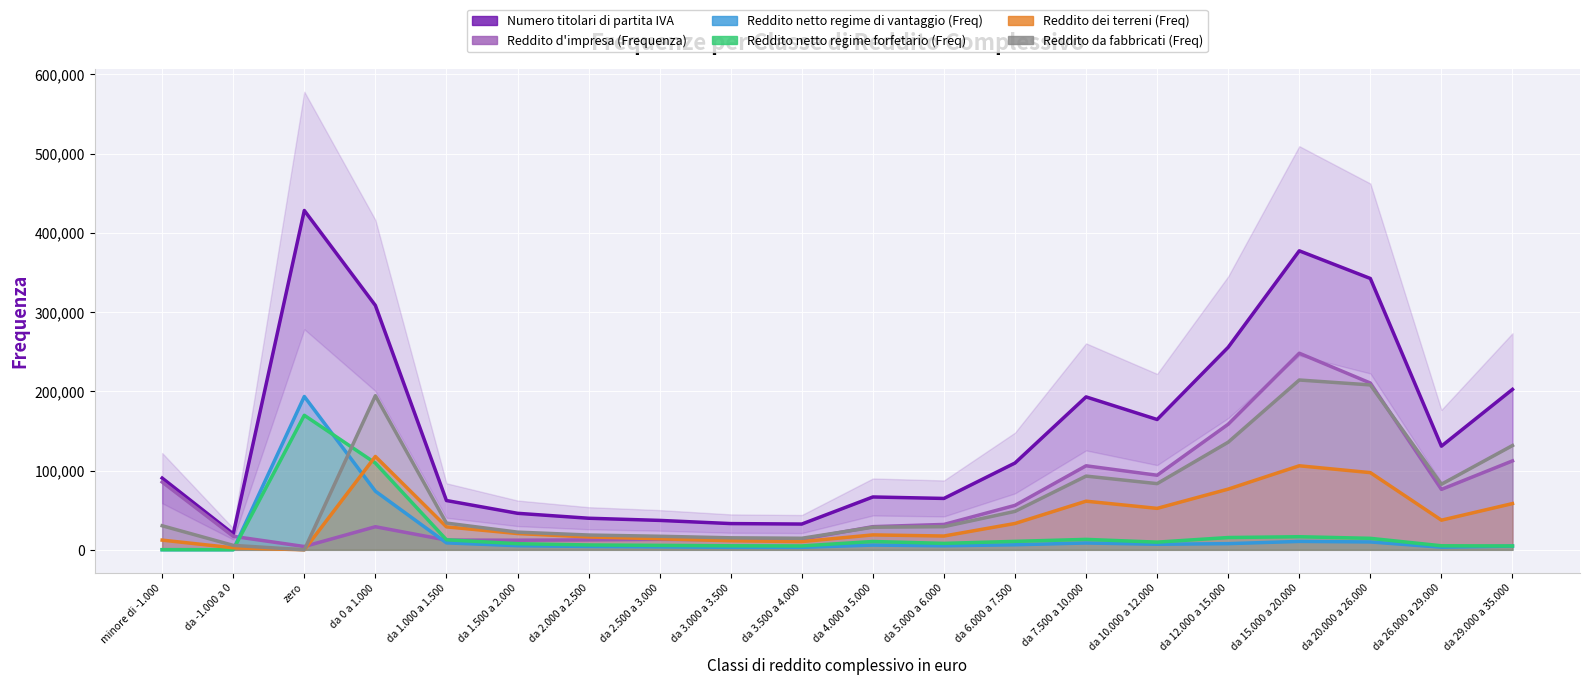

How many interior local peaks does the Numero titolari di partita IVA series have?

4